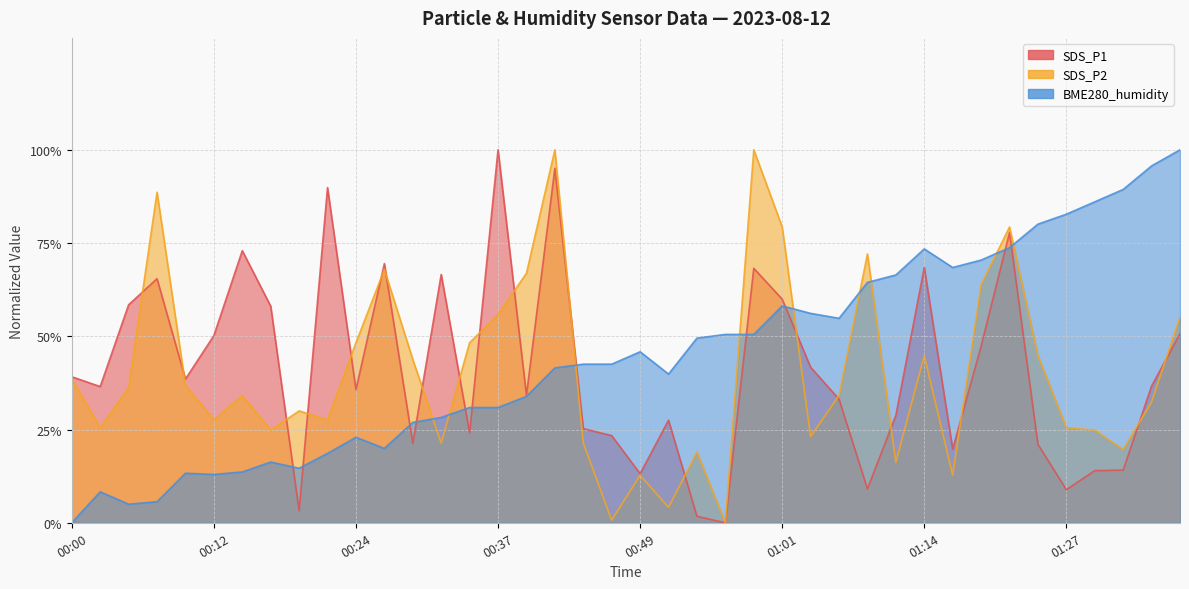

In SDS_P1, how many points are higher than both neighbors (excluding endpoints)?

11